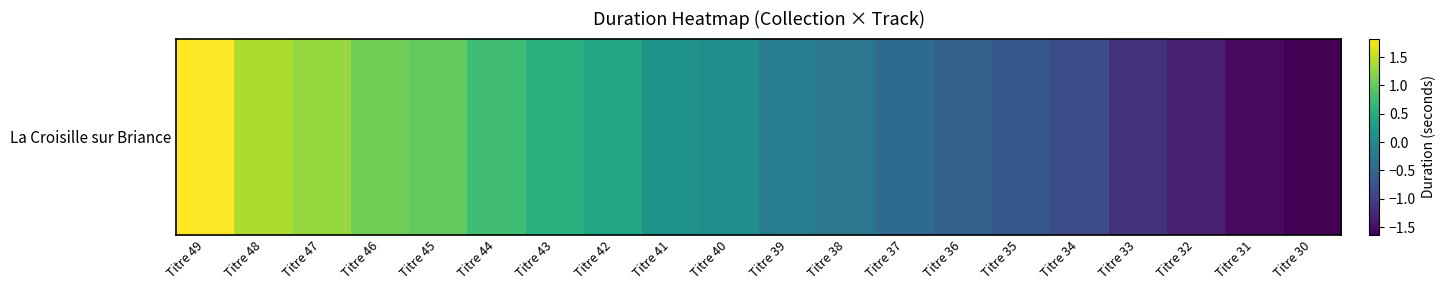

Which category has the highest value across all series?

Titre 49